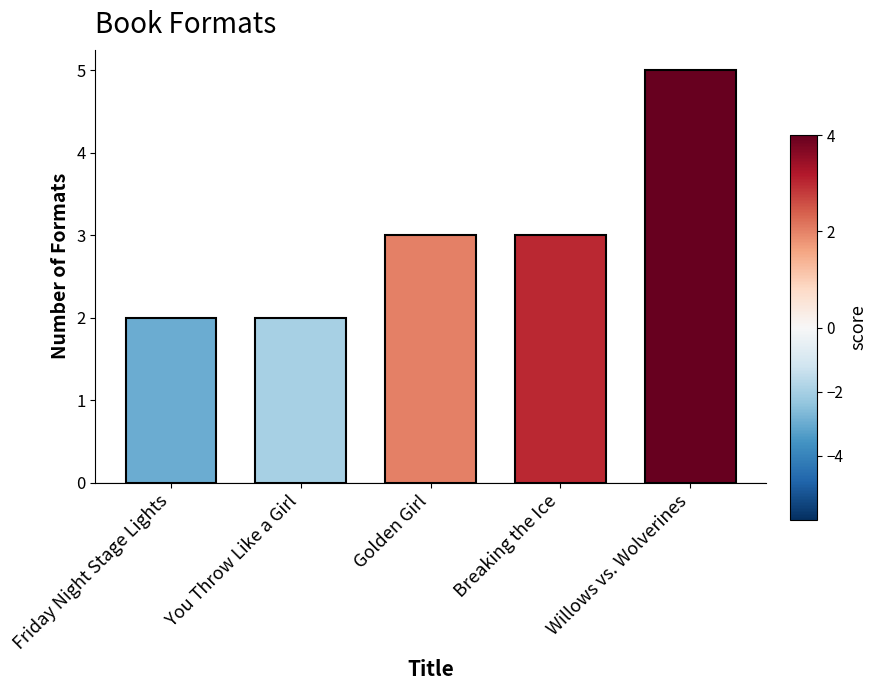

Reading right to left, transcribe all the data shown in this chart.

5	3	3	2	2